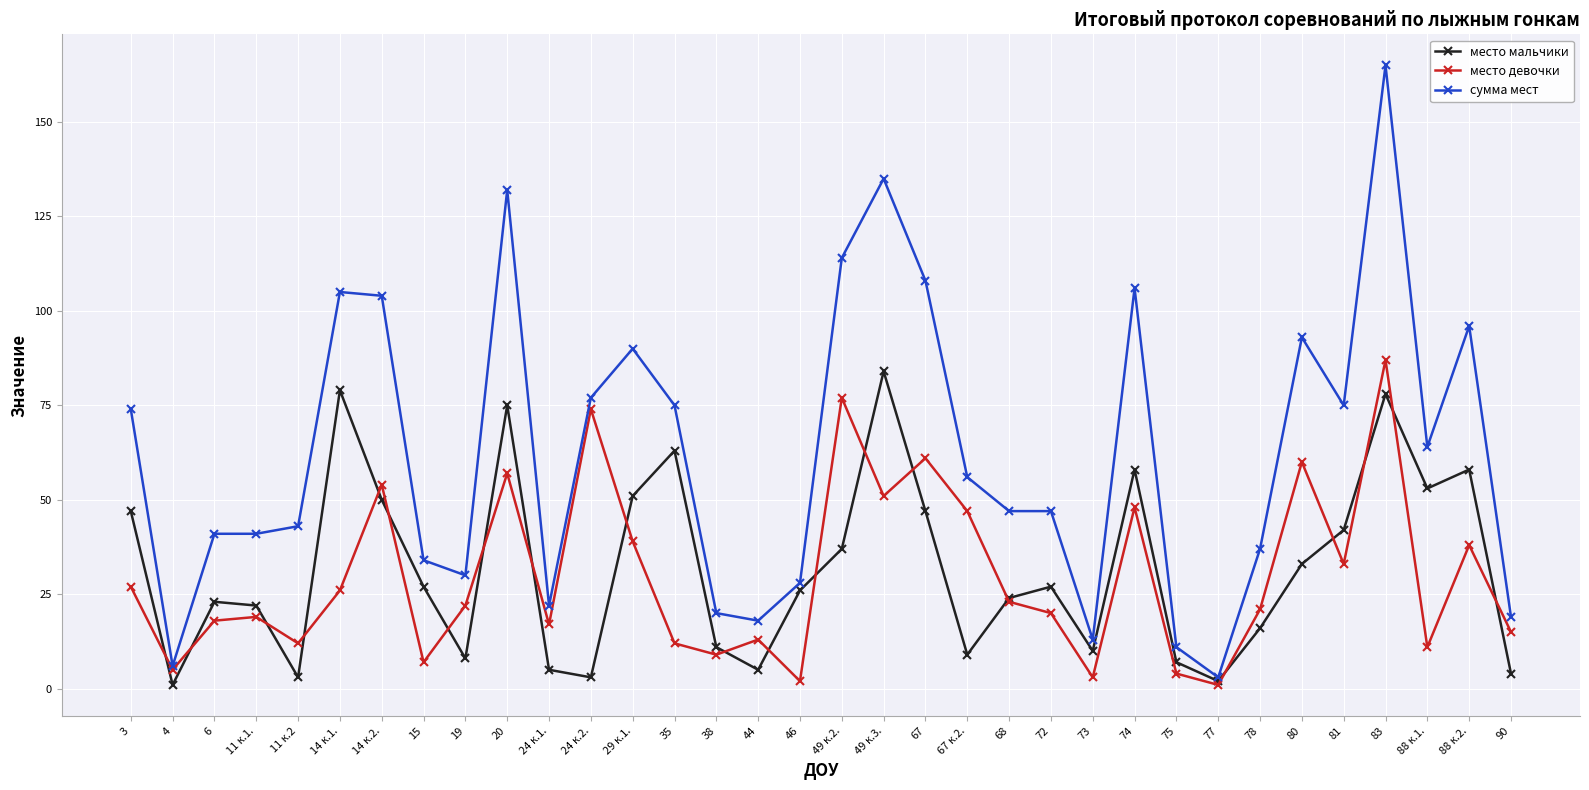

Is it true that место девочки equals 5 at 4?

True